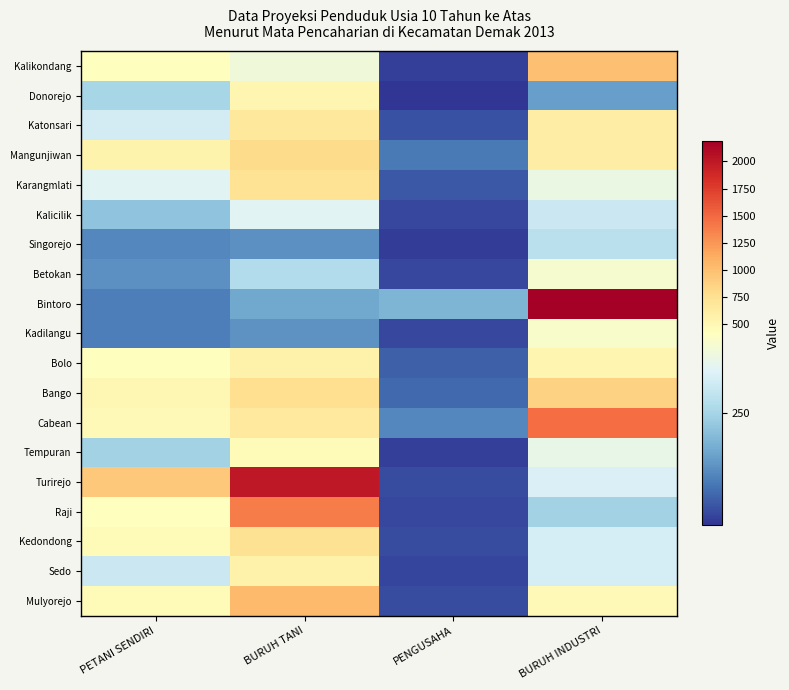

Which label corresponds to the largest value in the chart?

BURUH INDUSTRI